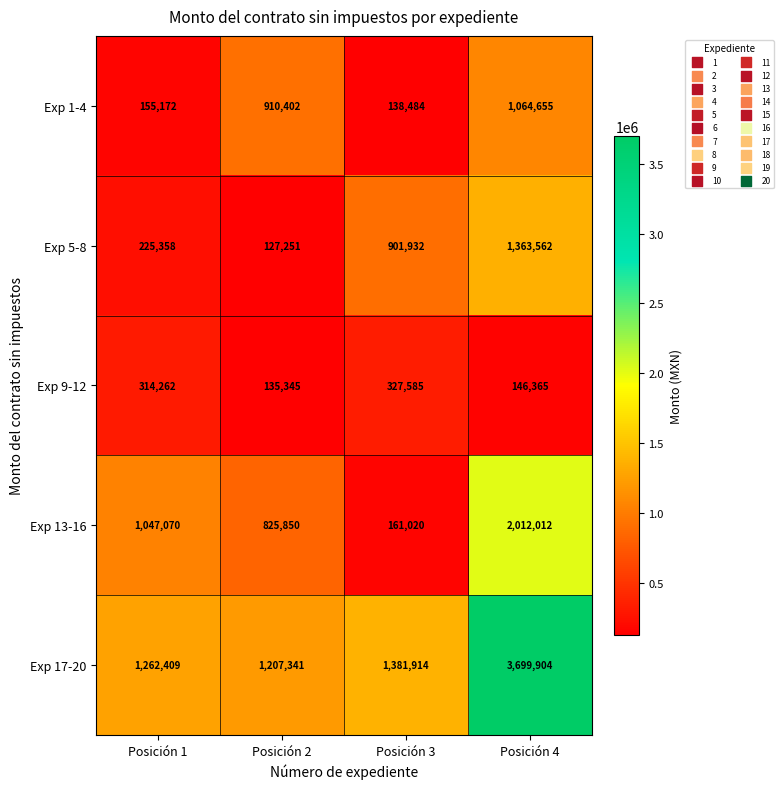

What is the total value across all series at Posición 1?

3004271